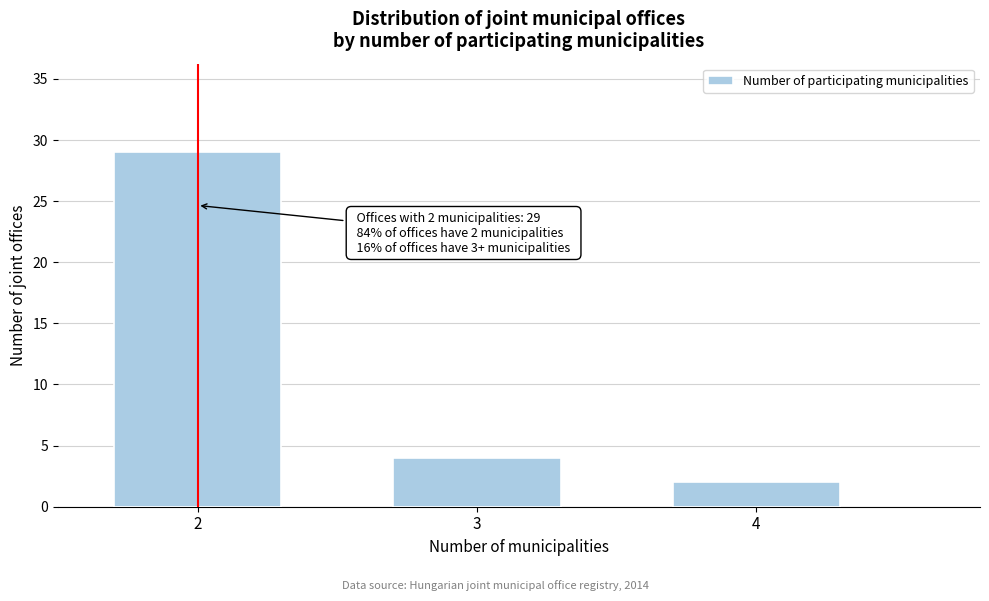

Over which range of the x-axis is the bar tallest?

1.5 to 2.5